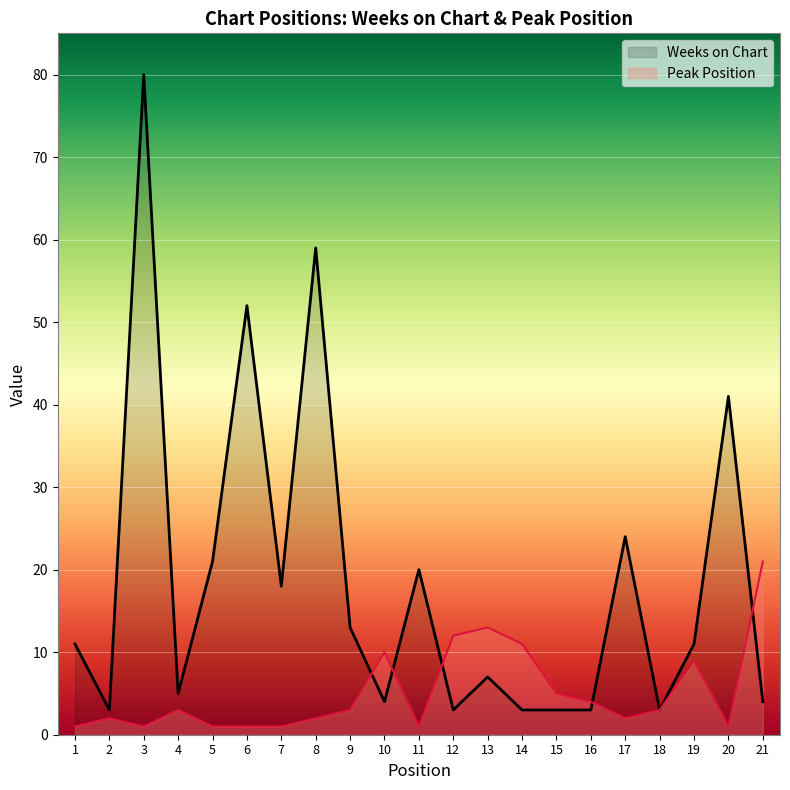

Rank the series at 17 from lowest to highest value.

Peak Position, Weeks on Chart